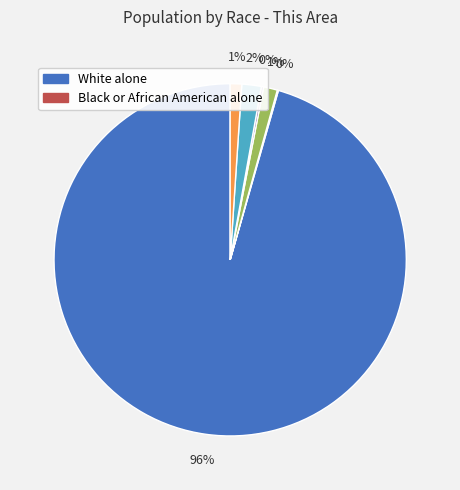

To the nearest percent, what is the average slice percentage?

17%